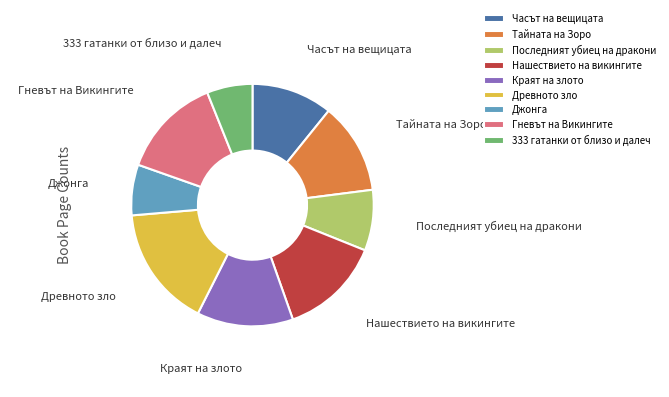

Is it true that Последният убиец на дракони is 8% of the pie?

True